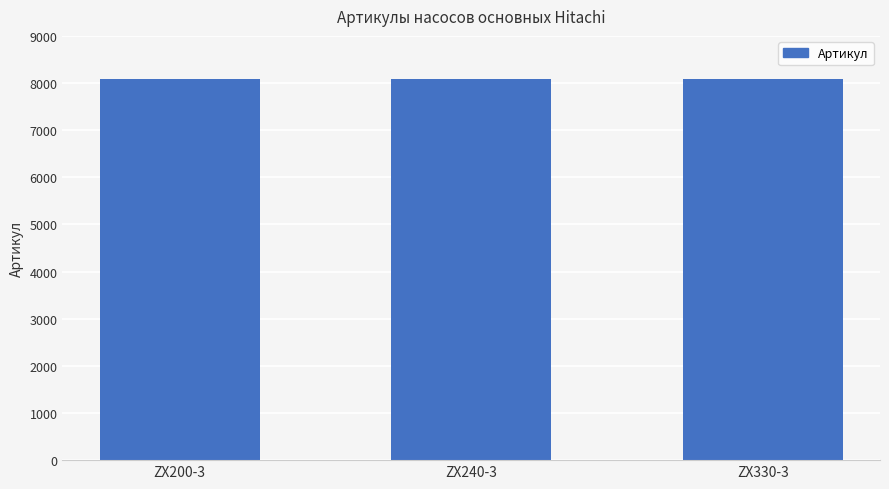

What is the sum of the values at ZX330-3 and ZX200-3?

16168